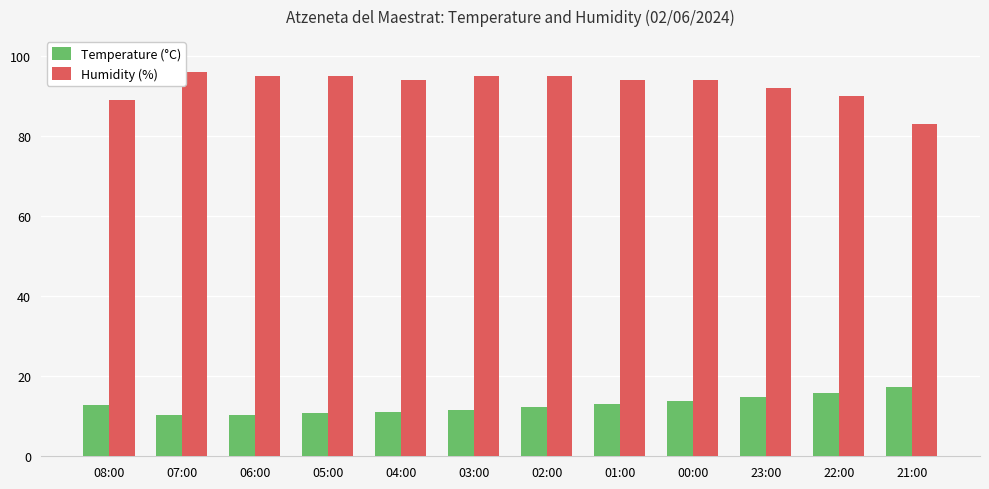

Which series has the largest total across all categories?

Humidity (%)